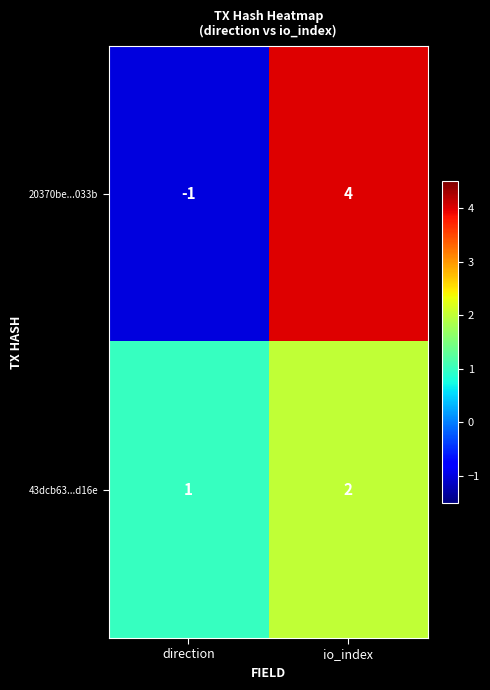

How many values in 20370be...033b are below zero?

1